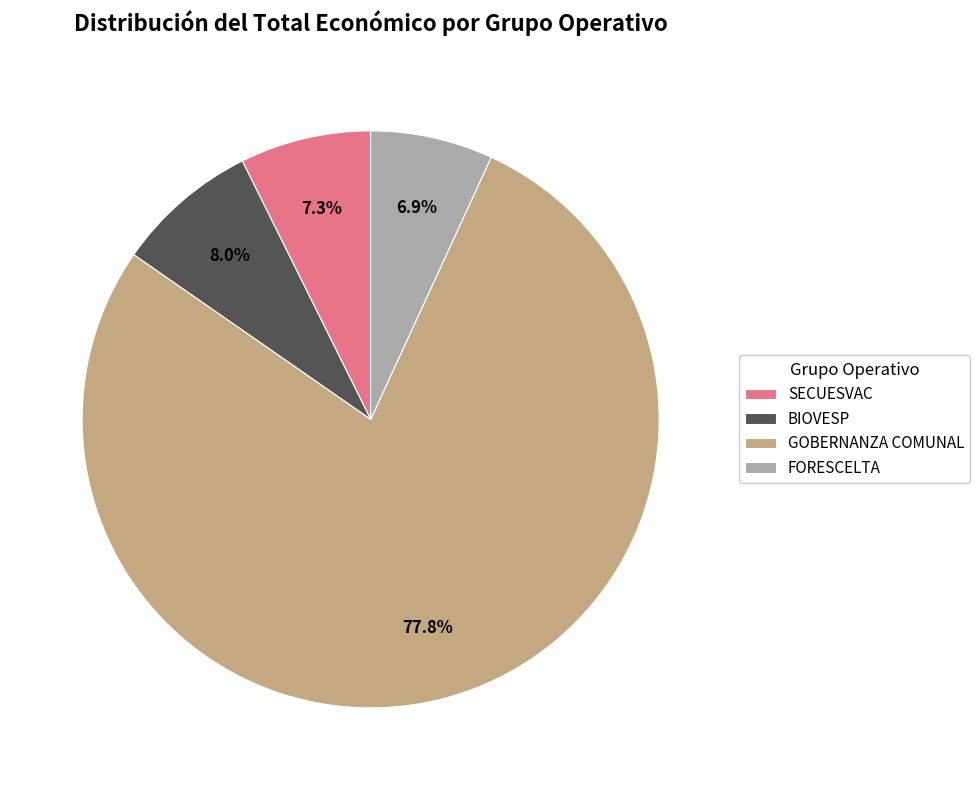

Combined, do FORESCELTA and GOBERNANZA COMUNAL account for over 50%?

Yes